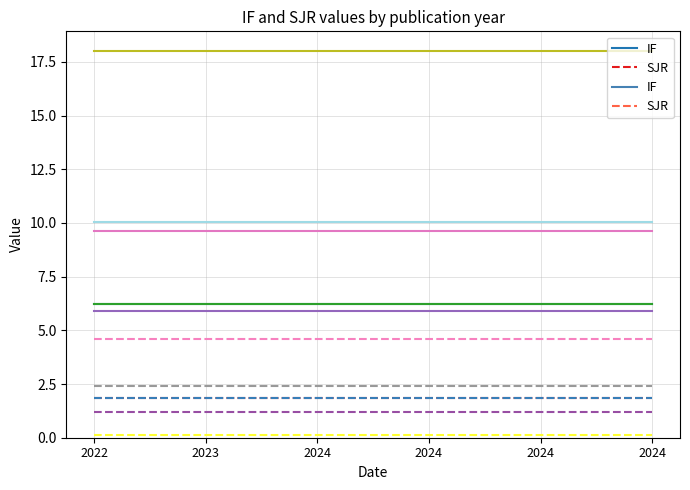

Reading right to left, list all the values displayed in this chart.

IF: 6.2	6.2	6.2	6.2	6.2	6.2
SJR: 1.8	1.8	1.8	1.8	1.8	1.8